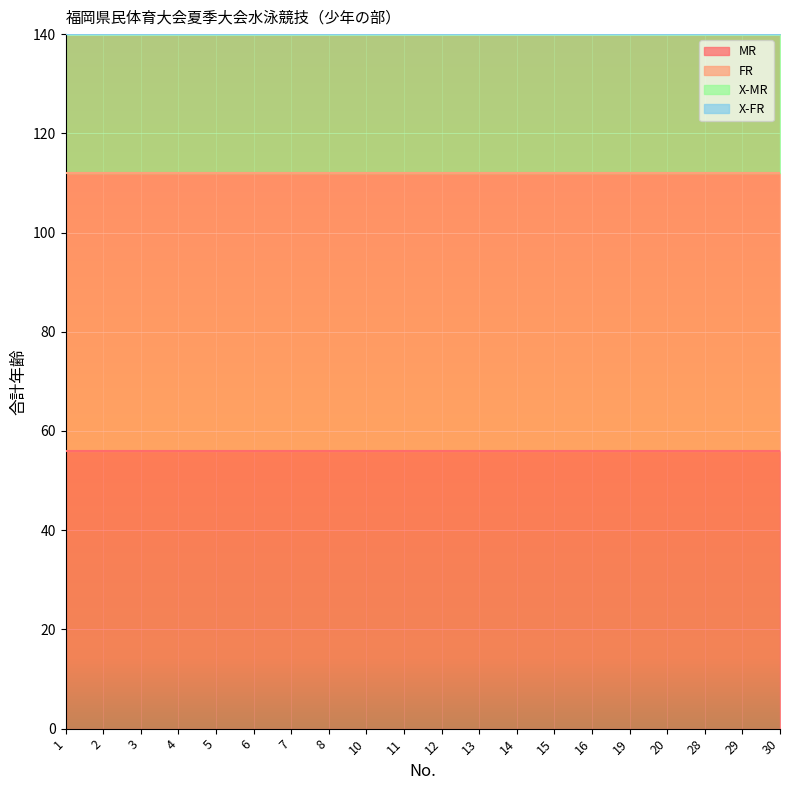

How many distinct data groups are displayed?

4